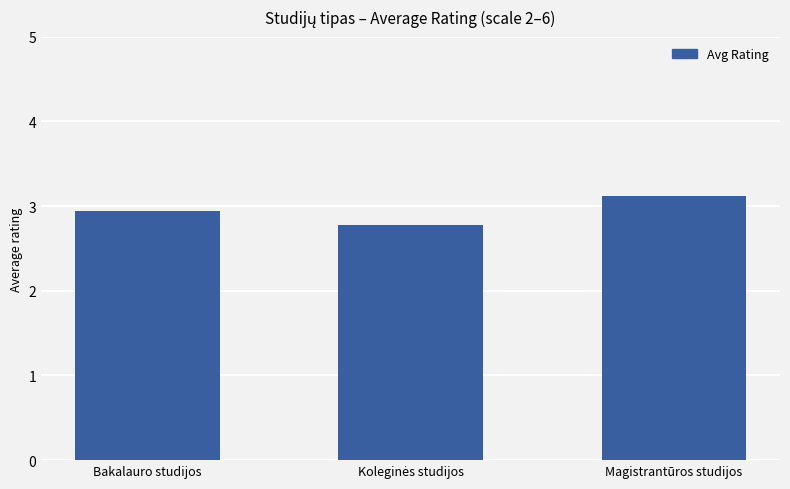

What is the average value?

2.9